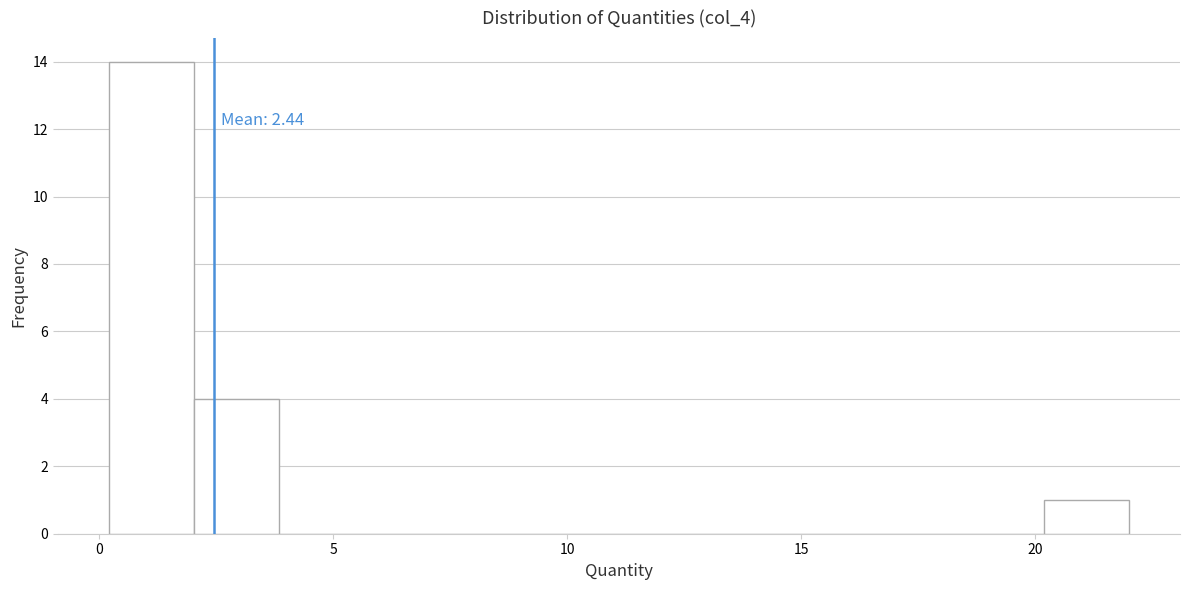

Around what value on the x-axis is the tallest bar? Give the approximate position of its centre, as read against the axis.

1.0